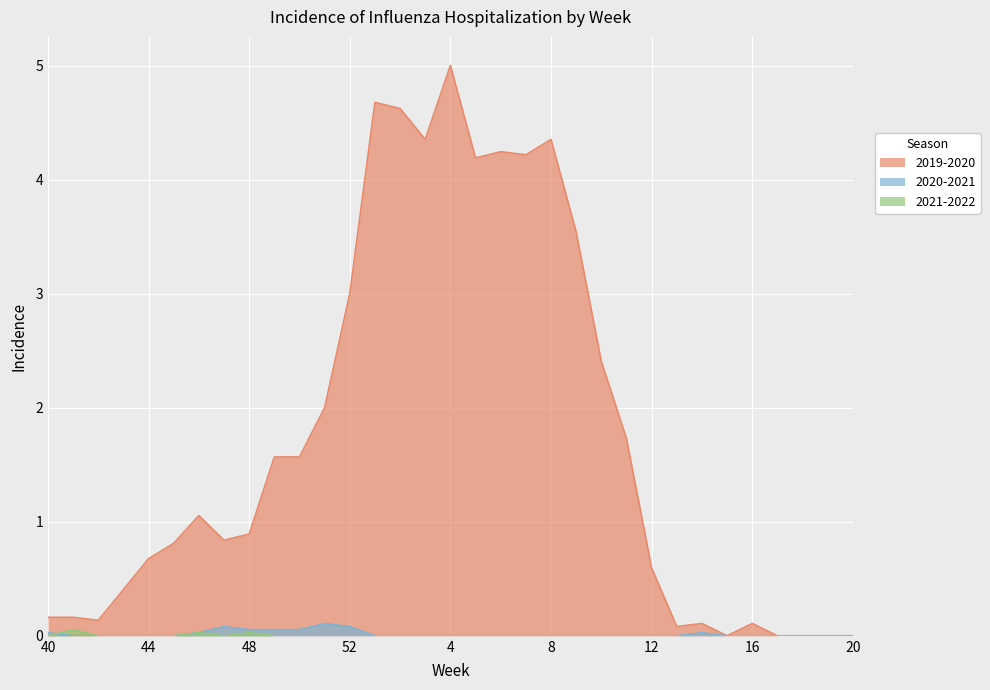

Which category has the highest value in the 2021-2022 series?

41